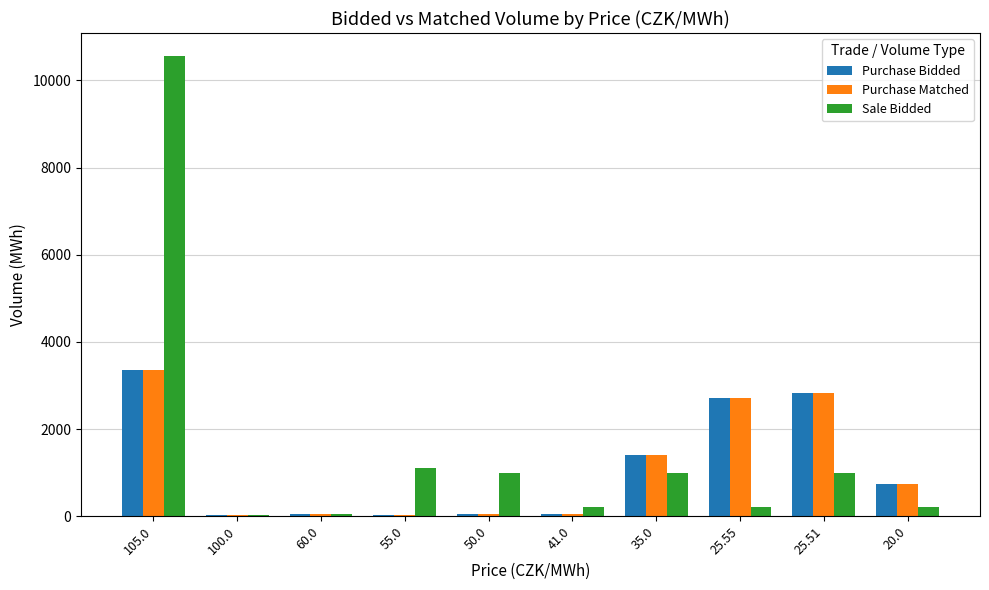

How many groups of bars are there?

10